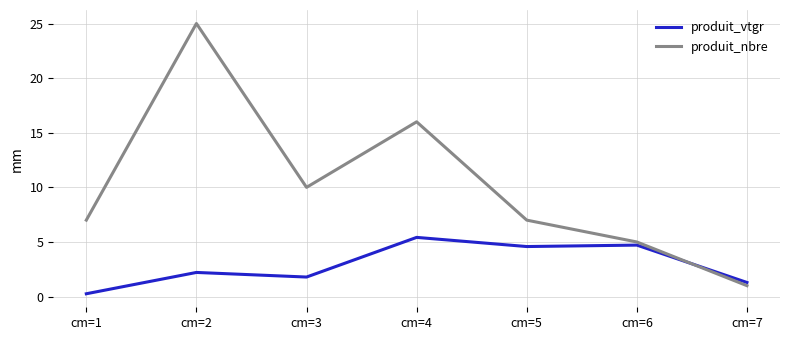

Rank the series by their average value, from highest to lowest.

produit_nbre, produit_vtgr